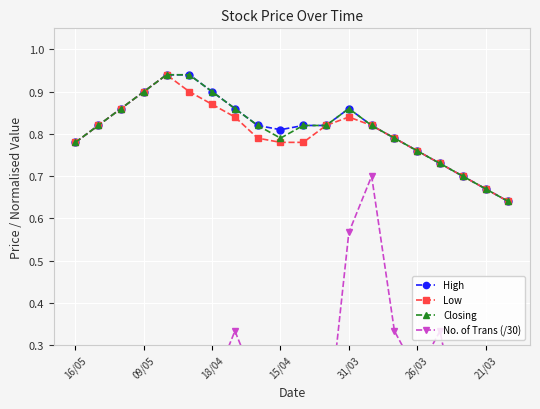

Is it true that Closing equals 0.3 at 31/03?

False